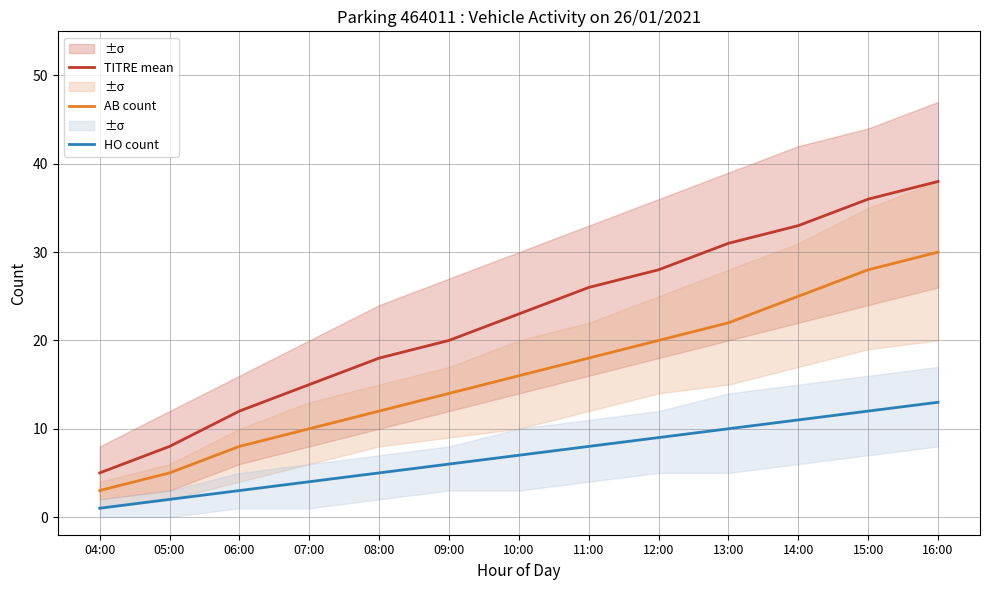

Rank the categories by TITRE mean value from lowest to highest.

04:00, 05:00, 06:00, 07:00, 08:00, 09:00, 10:00, 11:00, 12:00, 13:00, 14:00, 15:00, 16:00